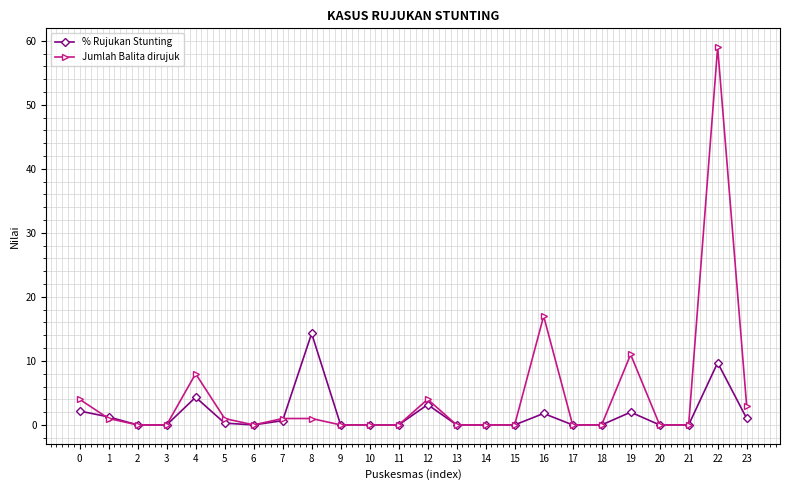

How many lines are shown in the chart?

2